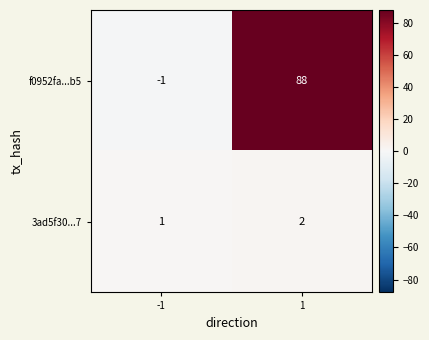

At 1, list the series in order from largest to smallest.

f0952fa...b5, 3ad5f30...7